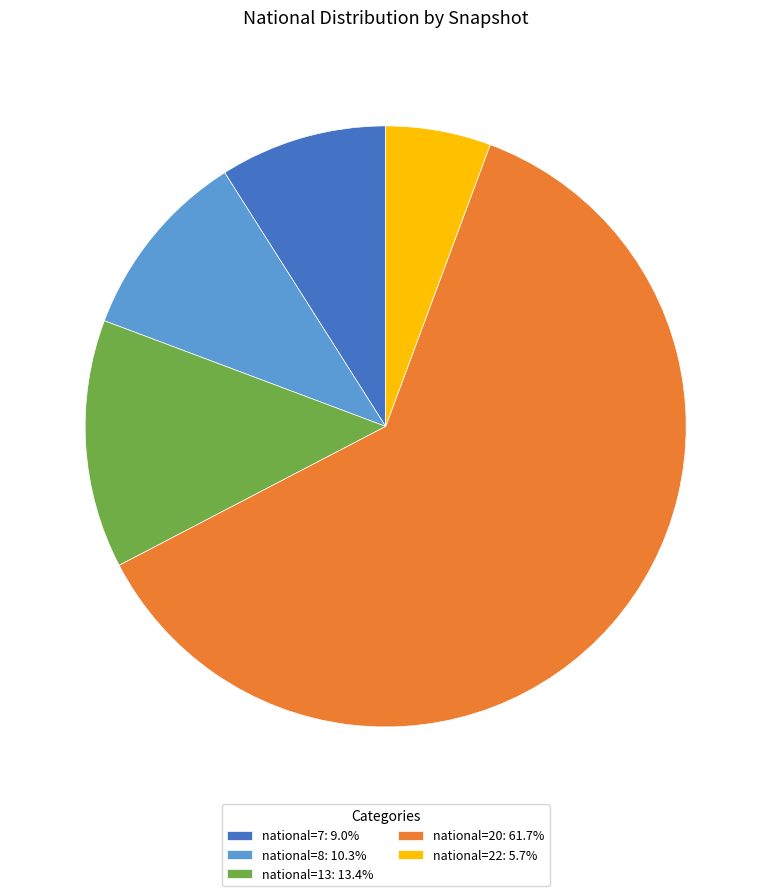

Is the sum of national=7: 9.0% and national=22: 5.7% greater than half?

No